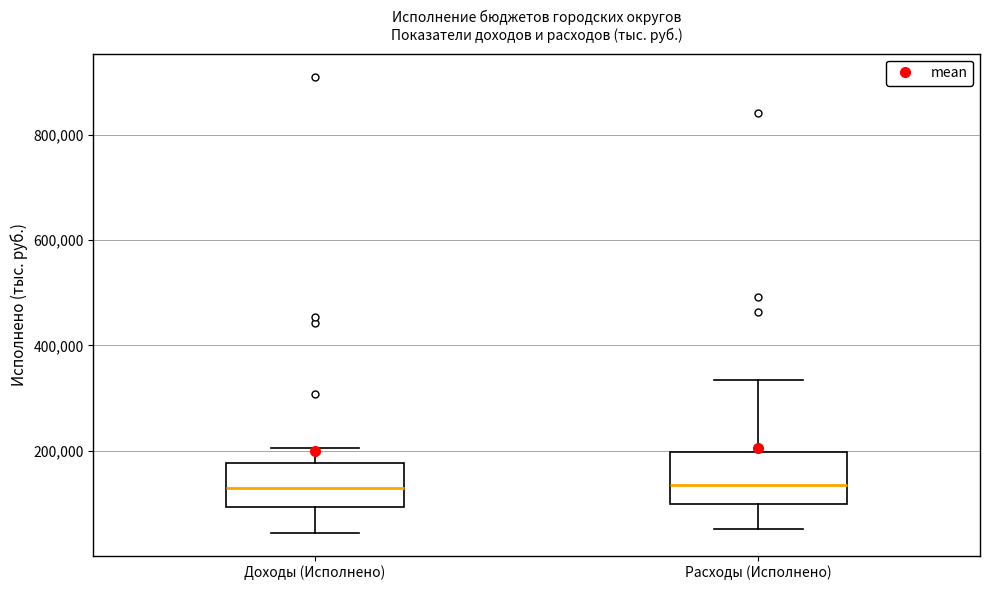

Reading left to right, transcribe this box plot: for each box, give where its median line is, the range the box spans, and where its two whiskers end, as read against the y-axis. The values are not printed on the chart, so give them approximately, as read against the axis.

Доходы (Исполнено): median 140000, box 100000 to 180000, whiskers 40000 to 200000
Расходы (Исполнено): median 140000, box 100000 to 200000, whiskers 60000 to 340000